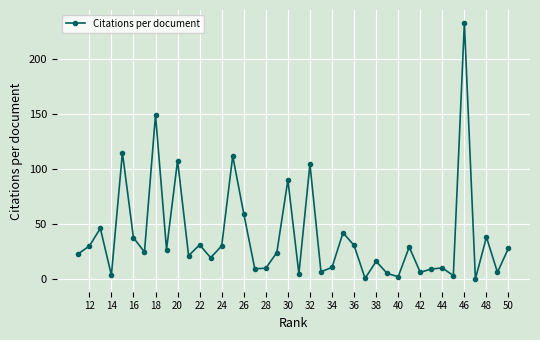

Is it true that the value at 24 is 50.8?

False